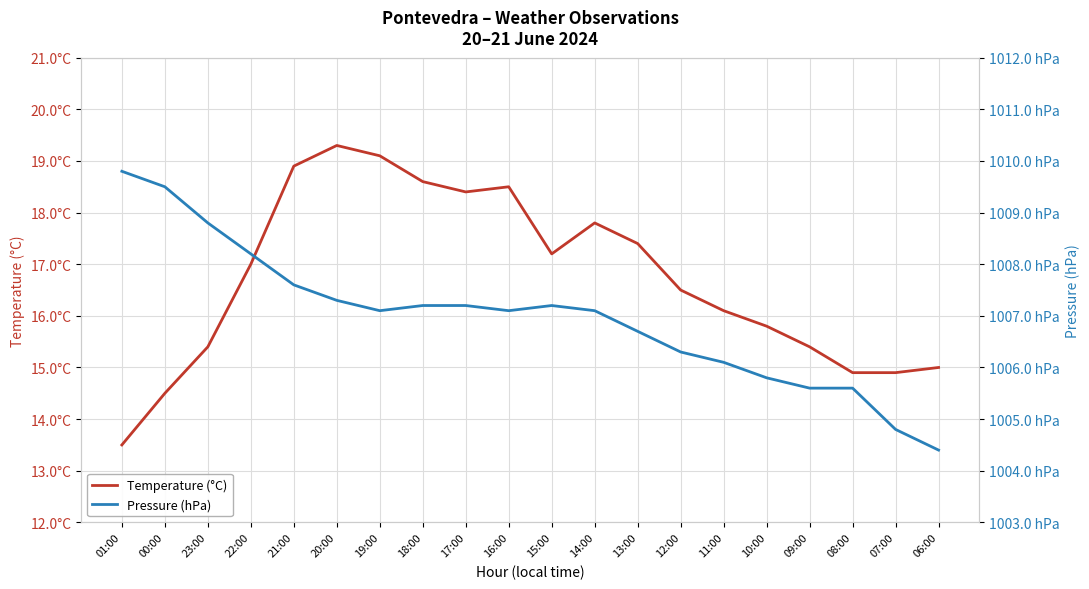

Which label corresponds to the smallest value in the chart?

01:00